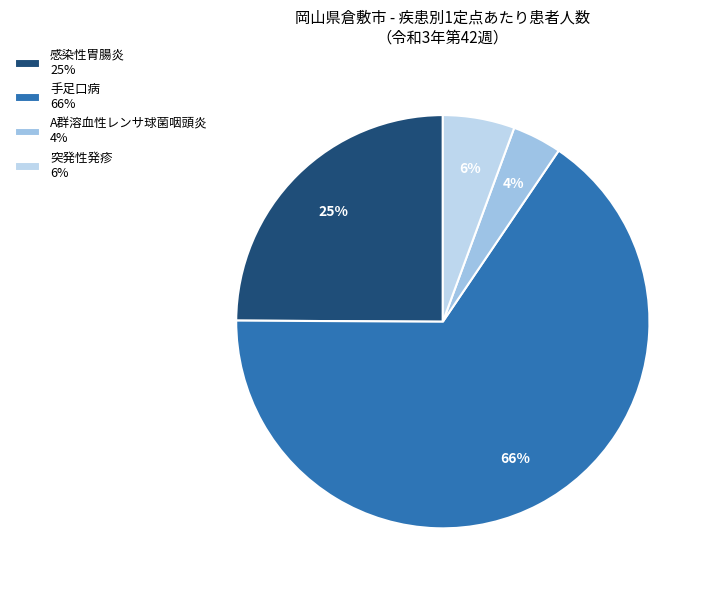

Which category has the smallest portion of the pie?

A群溶血性レンサ球菌咽頭炎 4%